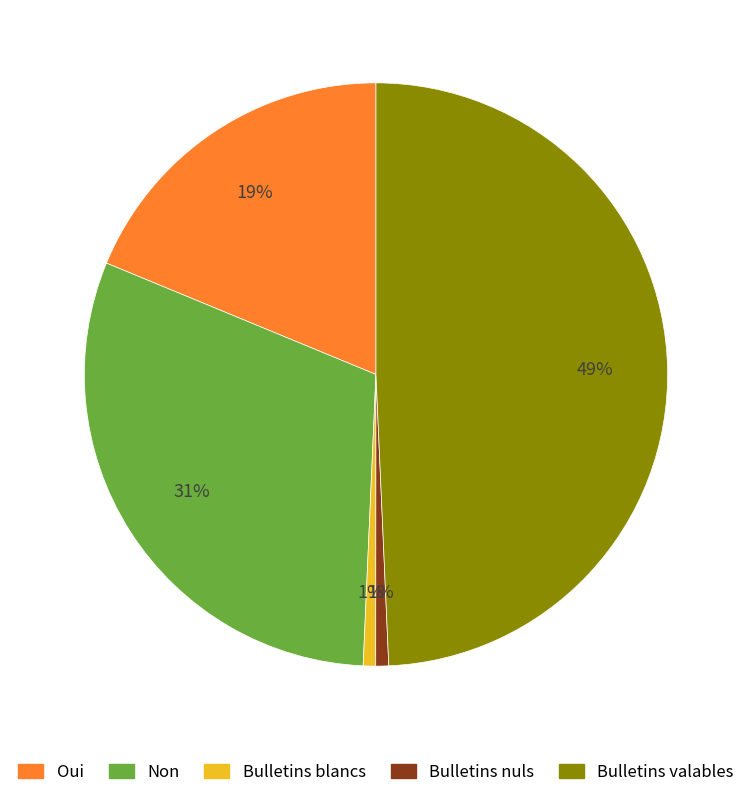

How many slices are in this pie chart?

5